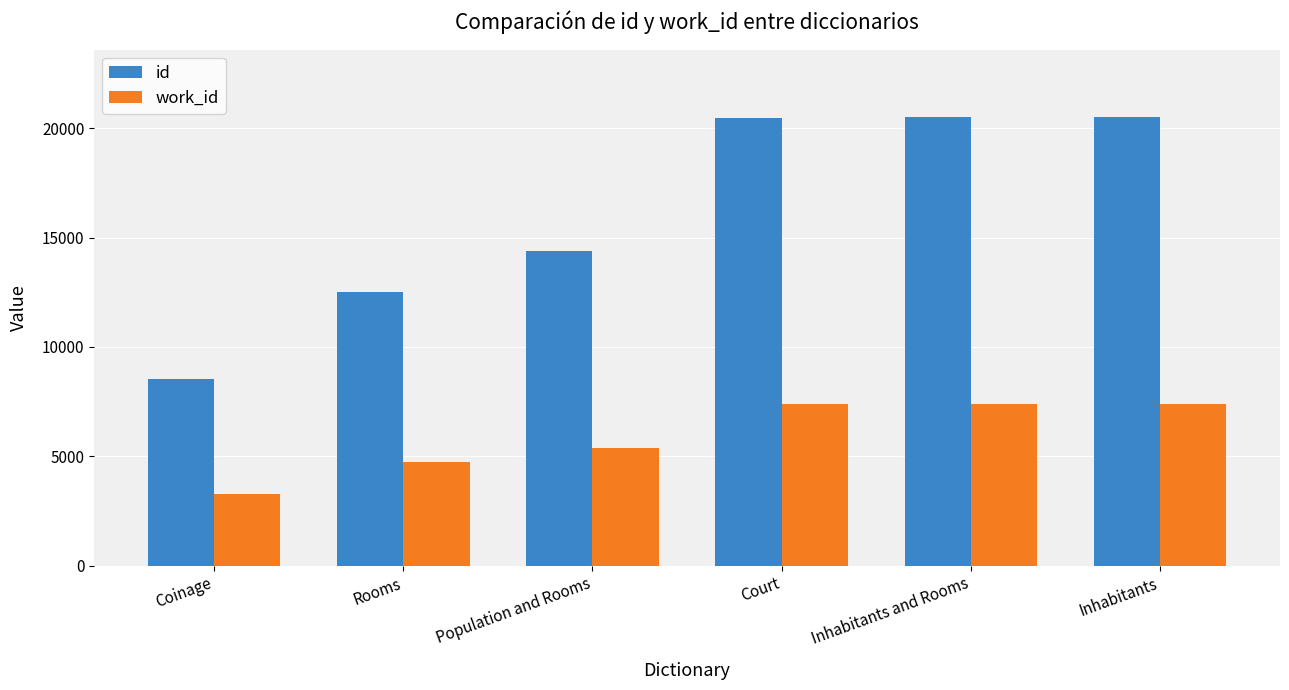

At which category does the chart reach its minimum across all series?

Coinage